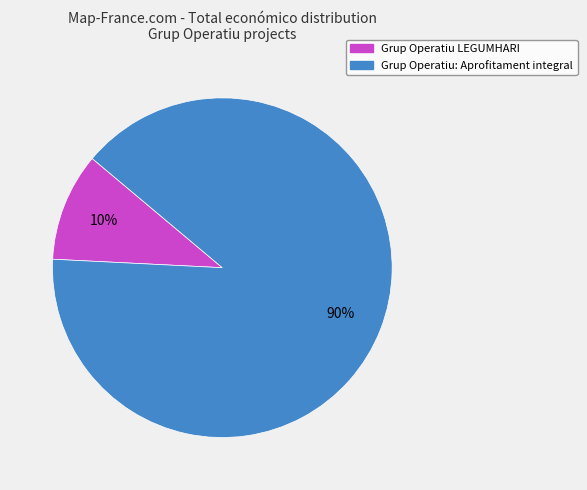

Which slice is the smallest?

Grup Operatiu LEGUMHARI